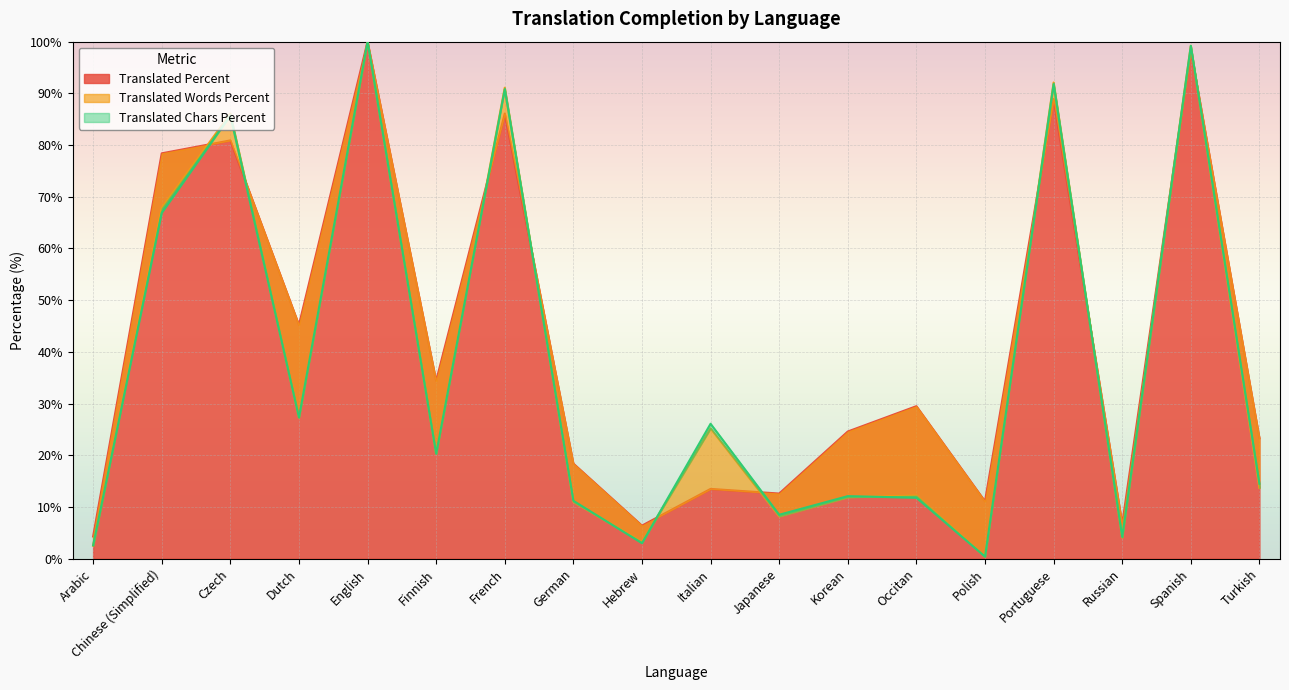

What is the label of the 5th point from the left?

English